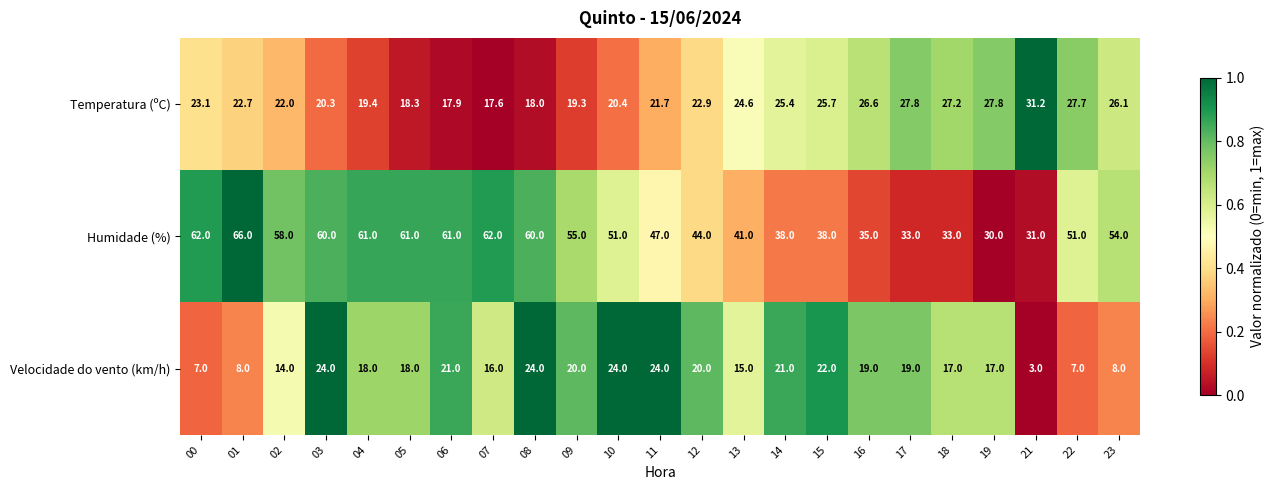

Rank the series at 12 from lowest to highest value.

Velocidade do vento (km/h), Temperatura (ºC), Humidade (%)